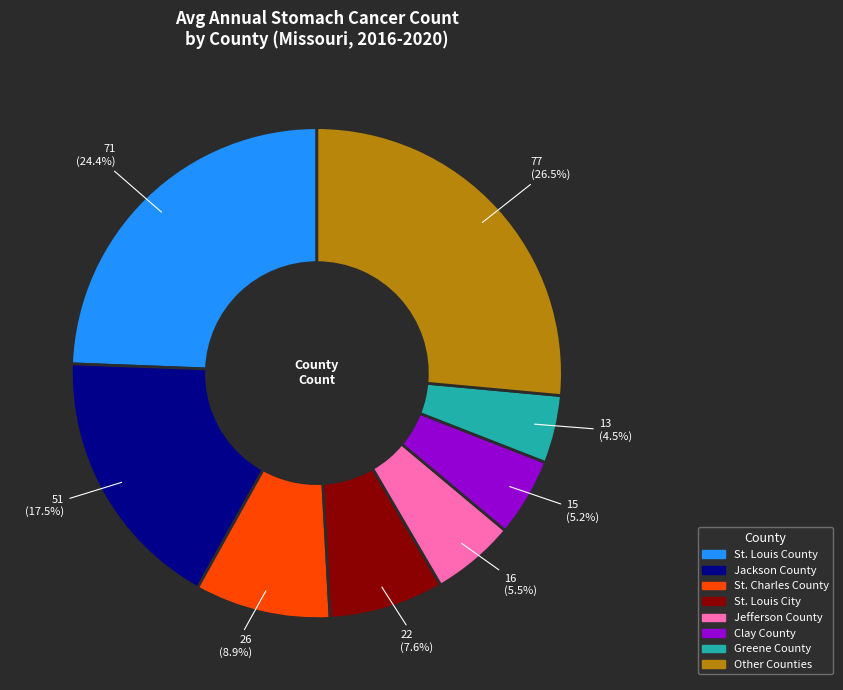

How many slices are in this pie chart?

8